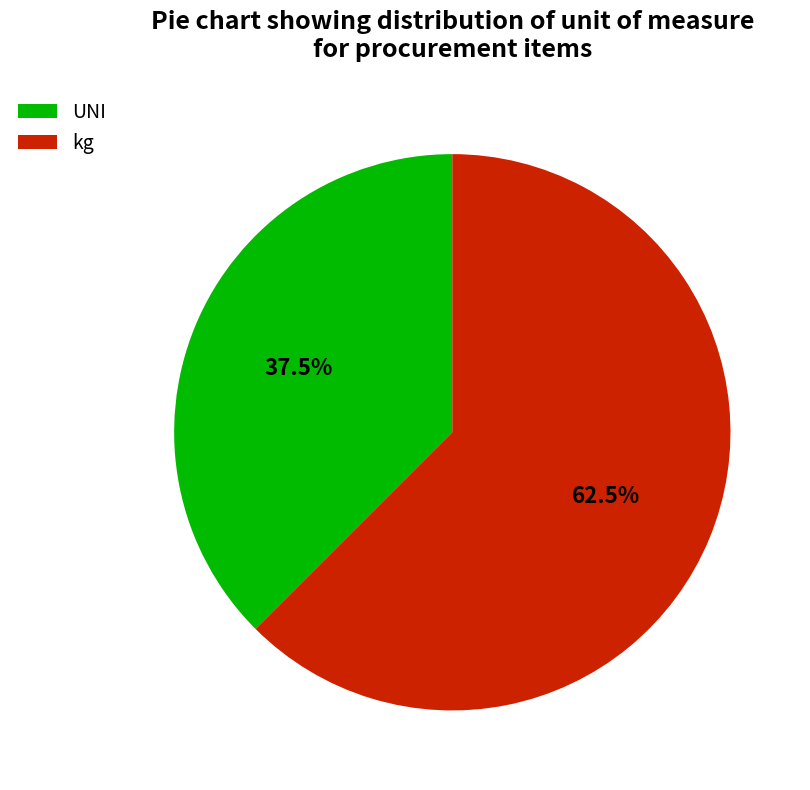

What portion of the pie excludes kg?

37.5%